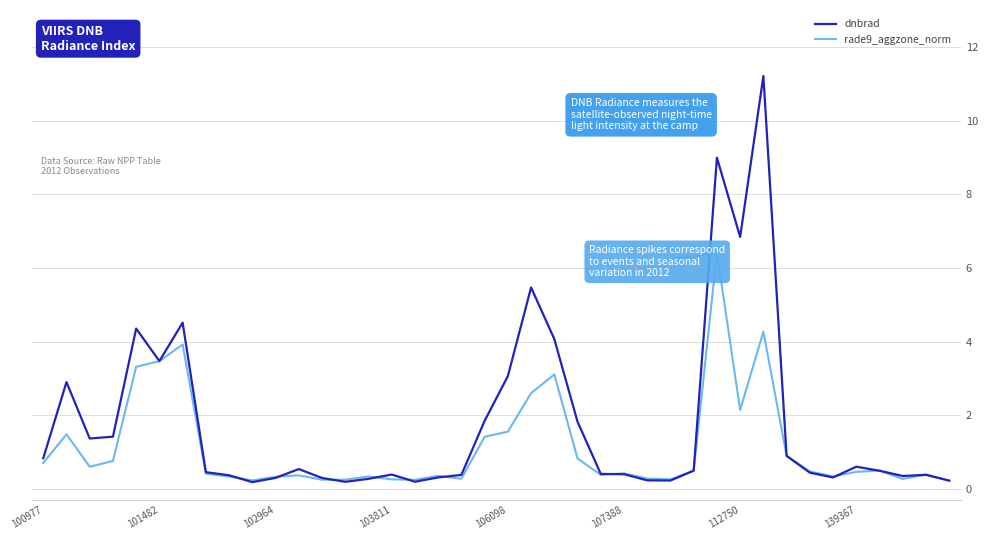

What is the greatest value displayed?

11.2